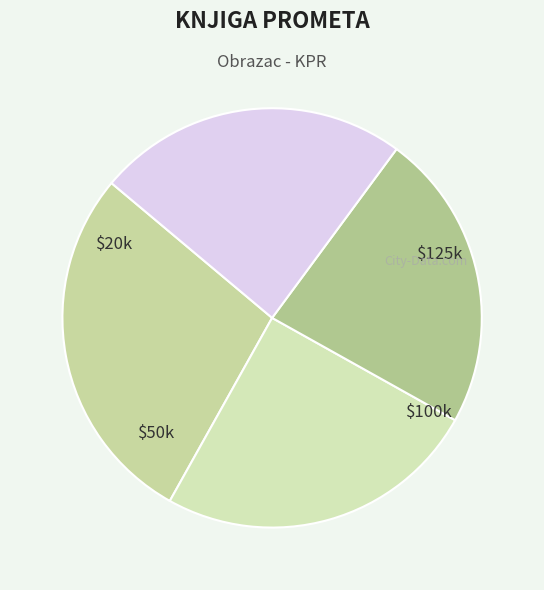

How many segments does this pie chart have?

4